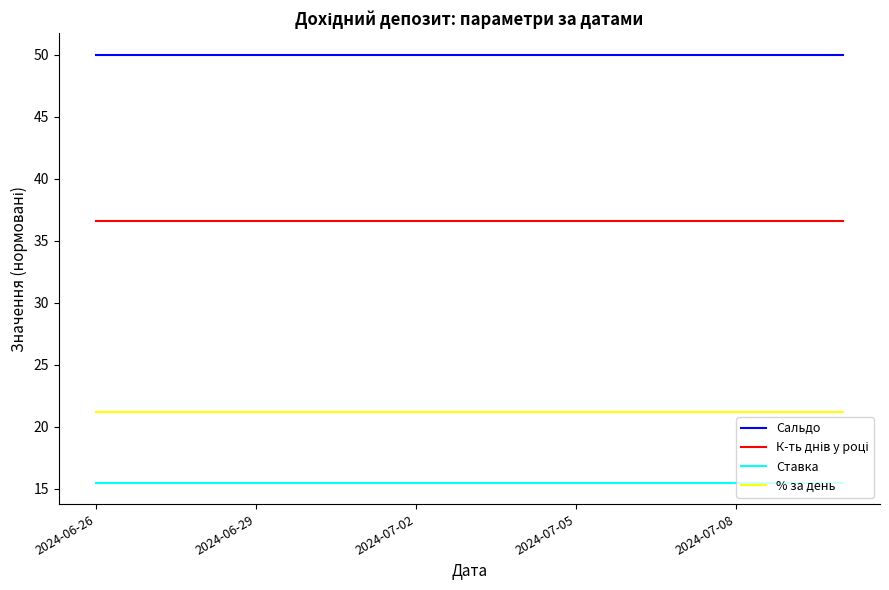

True or false: Ставка and % за день cross at least once.

False